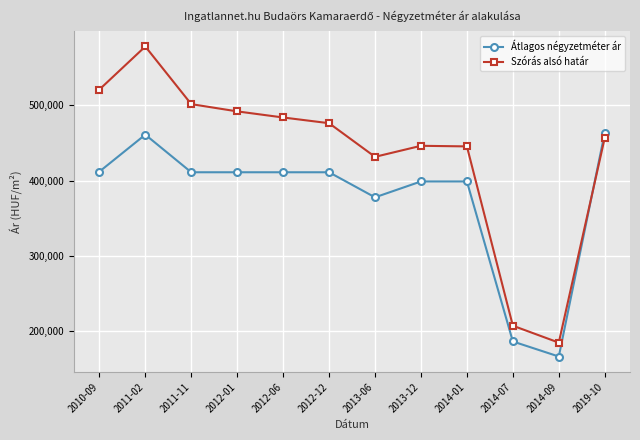

The value of Átlagos négyzetméter ár at 2014-09 is 239864. True or false?

False